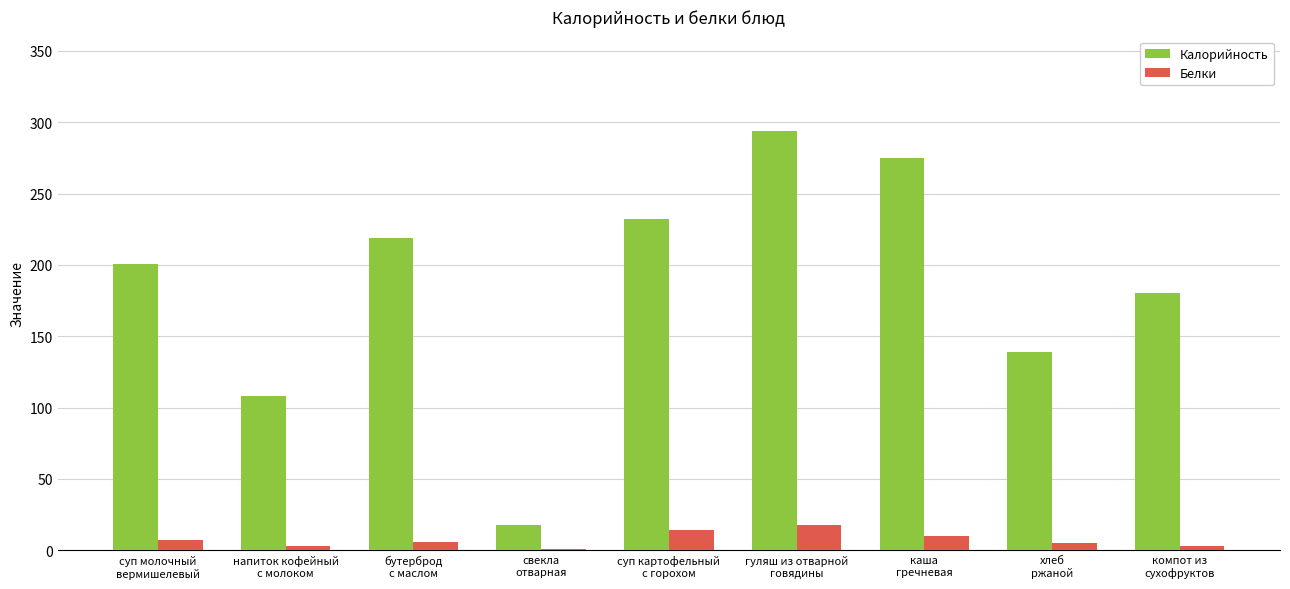

What is the difference between the Белки values at каша
гречневая and гуляш из отварной
говядины?

8